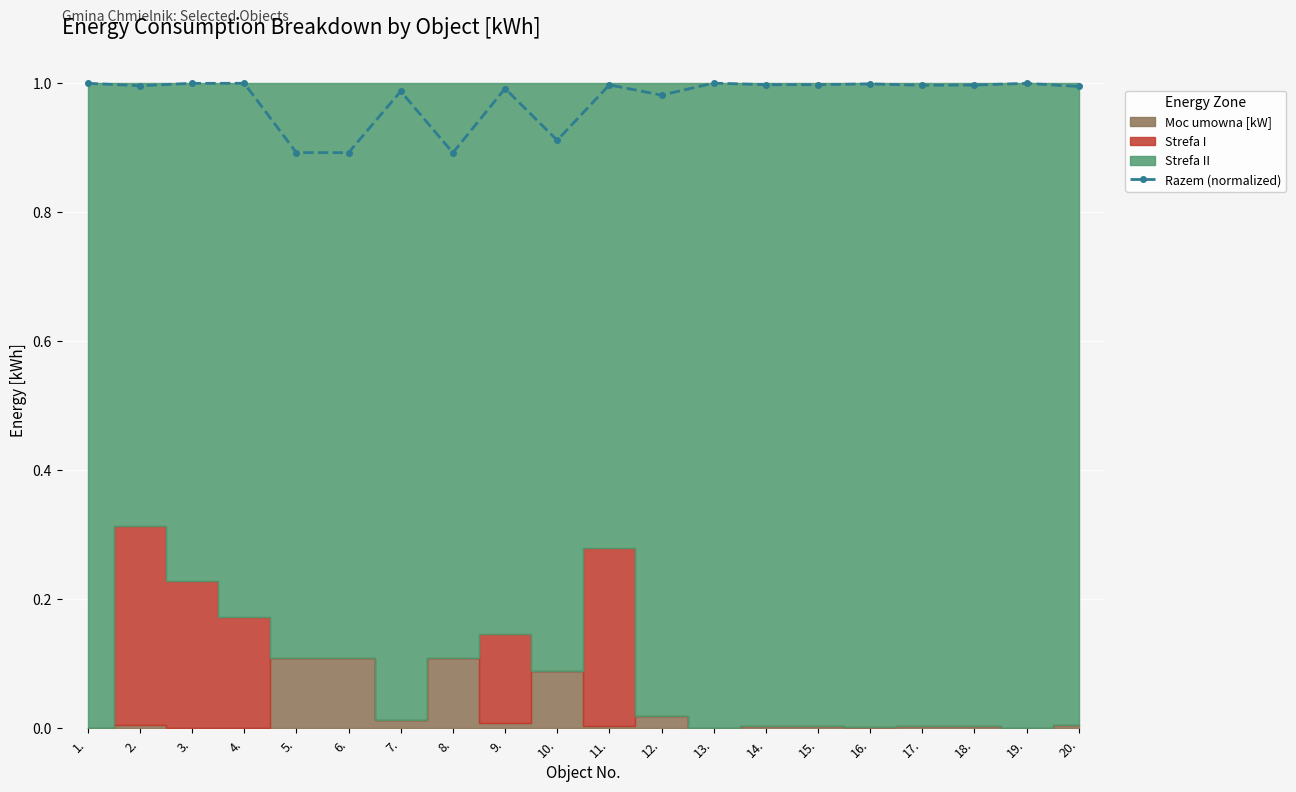

What position from the left is 7.?

7